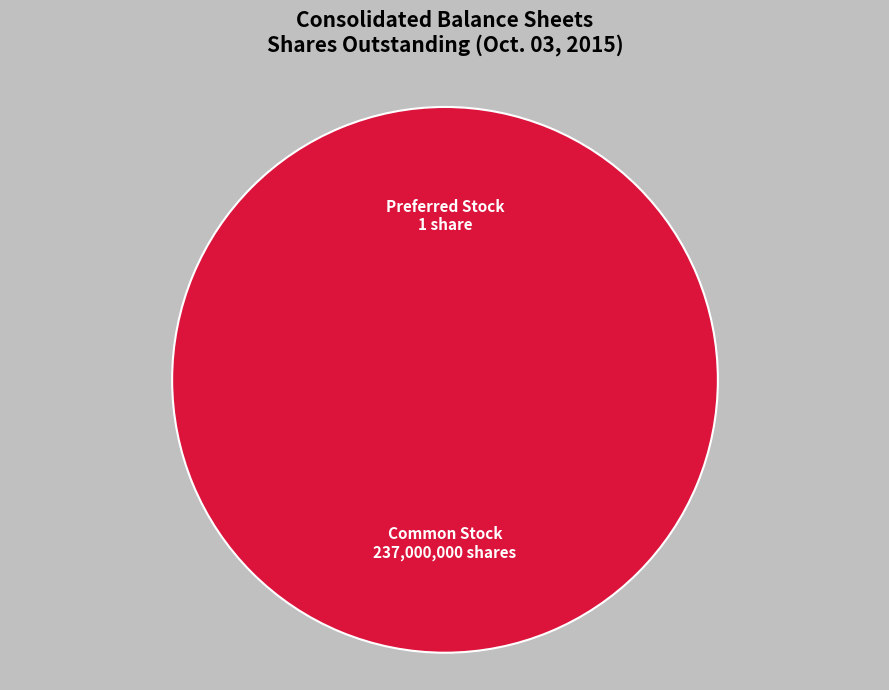

What is the change in value from Preferred Stock, shares outstanding to Common Stock, shares outstanding?

+236999999